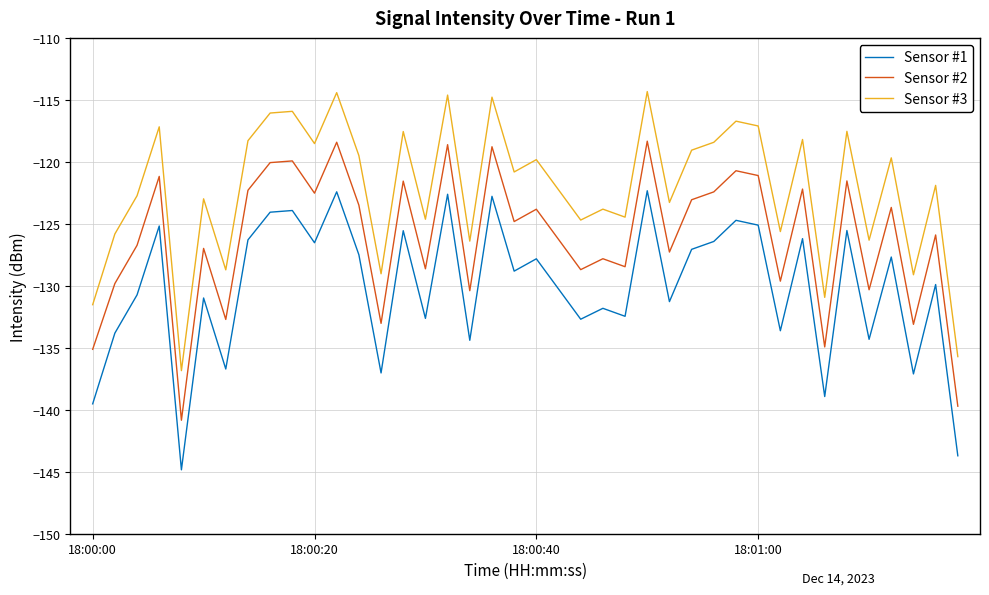

Rank the series by their maximum value, from highest to lowest.

Sensor #3, Sensor #2, Sensor #1